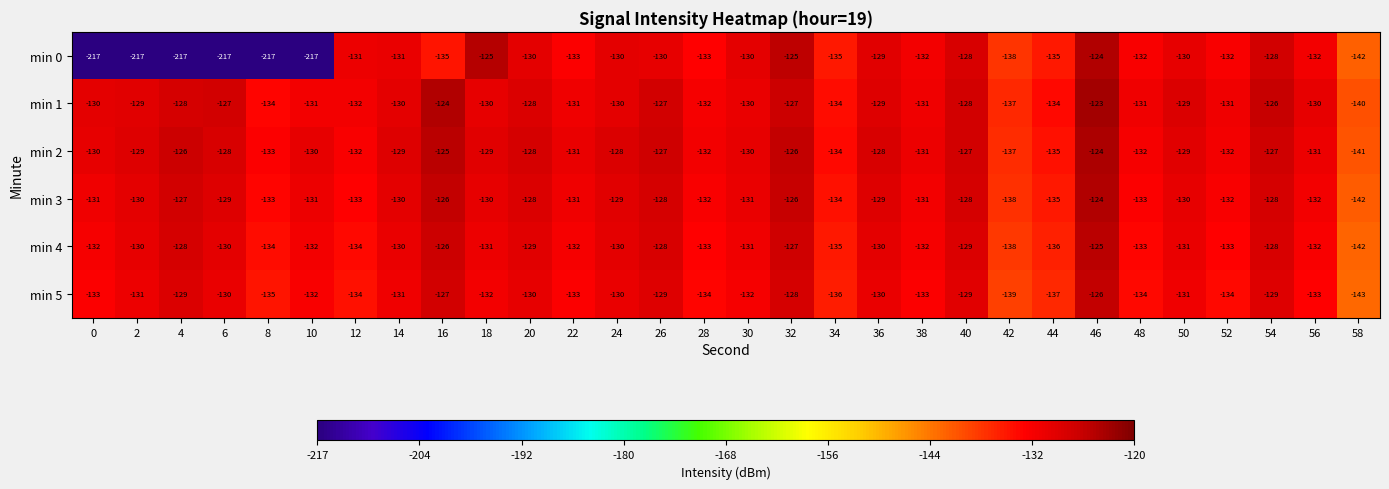

What is the sum of all min 2 values?

-3901